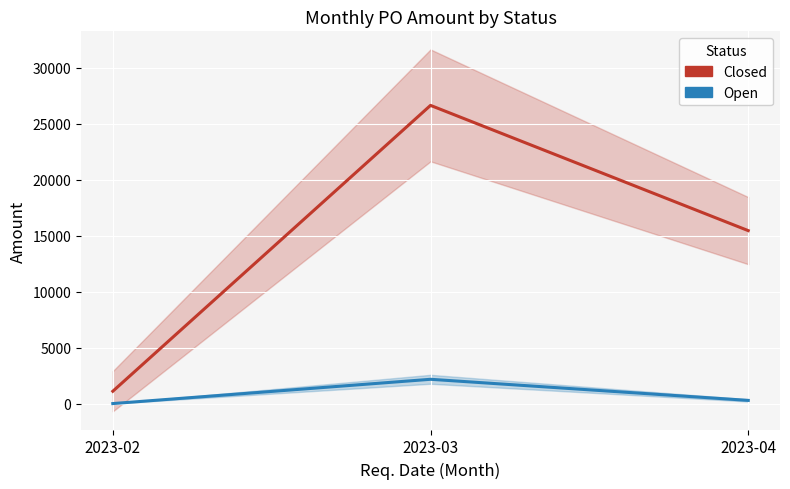

How many lines are shown in the chart?

2